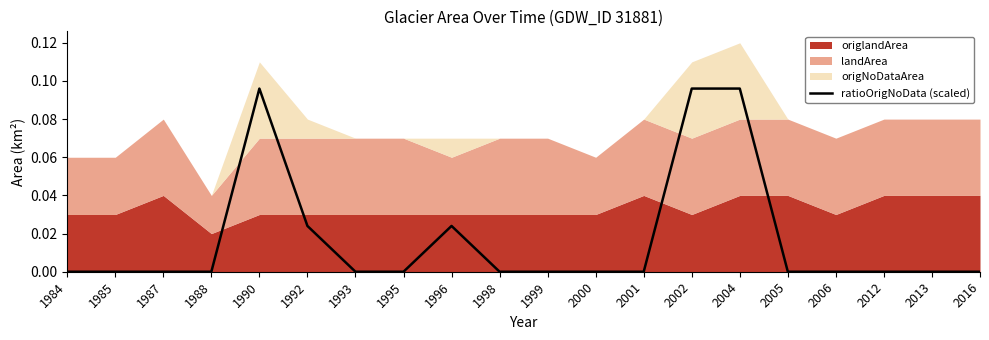

True or false: the data shows 0.0 at 1995.

True